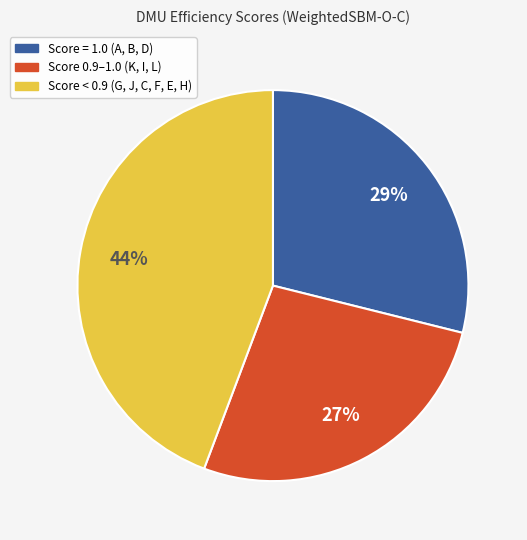

How many slices are in this pie chart?

3